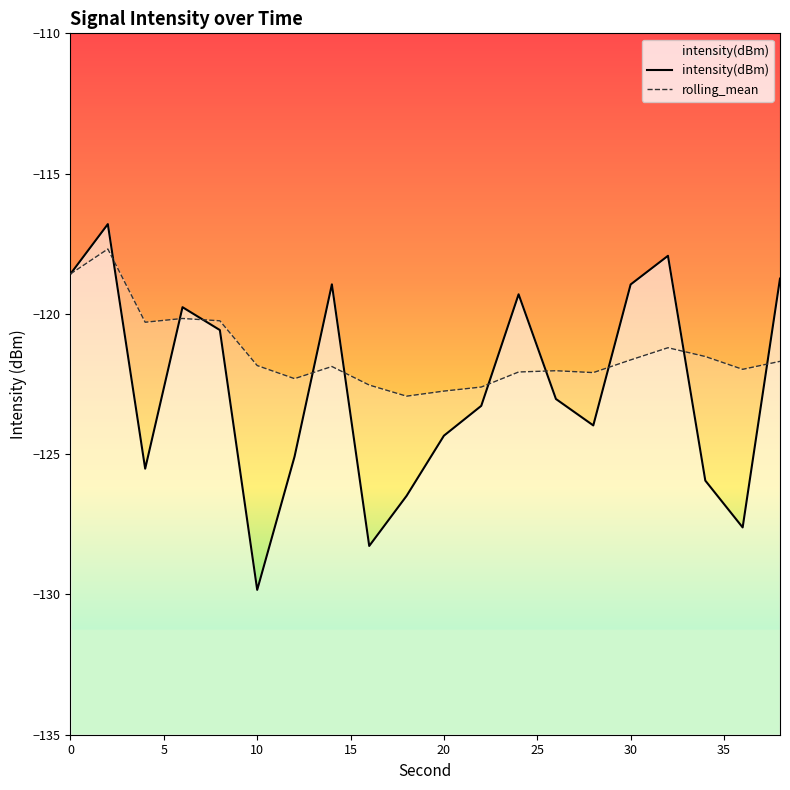

Does the chart have visible grid lines?

No